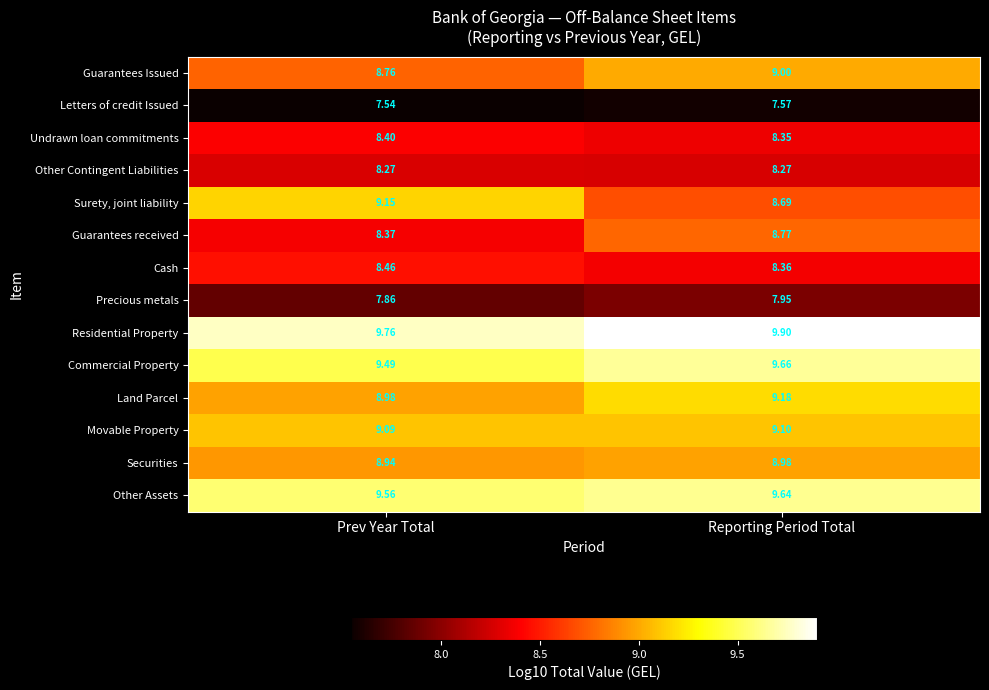

Rank the series at Prev Year Total from lowest to highest value.

Letters of credit Issued, Precious metals, Other Contingent Liabilities, Guarantees received, Undrawn loan commitments, Cash, Guarantees Issued, Securities, Land Parcel, Movable Property, Surety, joint liability, Commercial Property, Other Assets, Residential Property